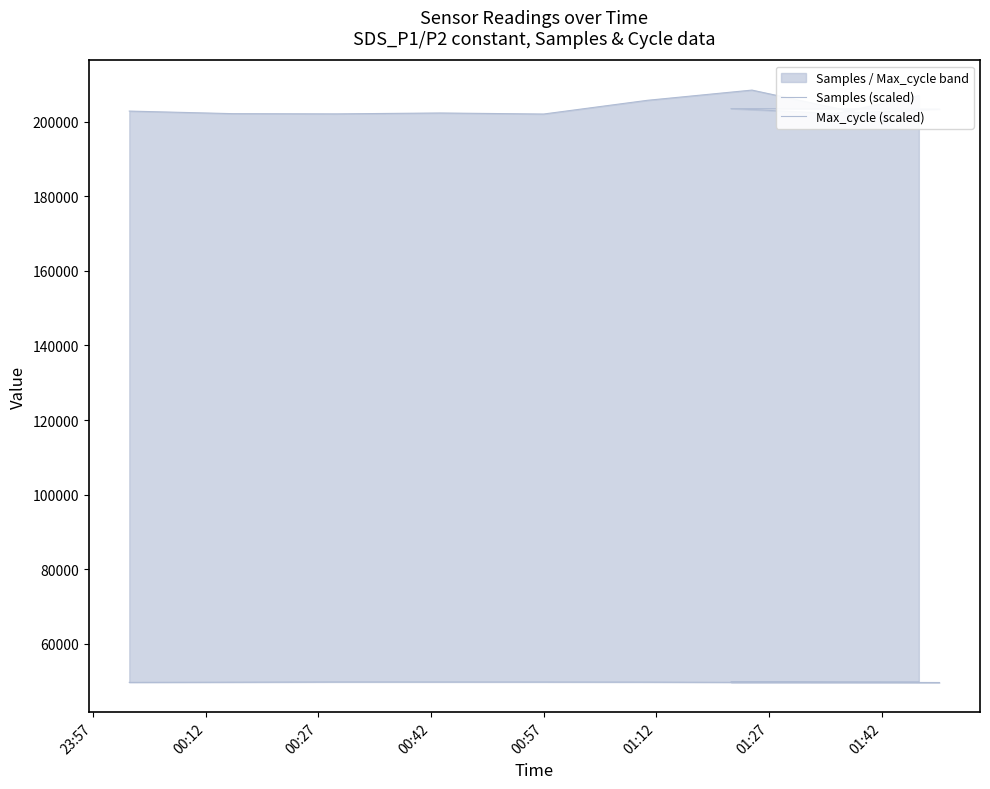

Is the value of Max_cycle (scaled) at 8 greater than the value of Samples (scaled) at 01:12?

Yes